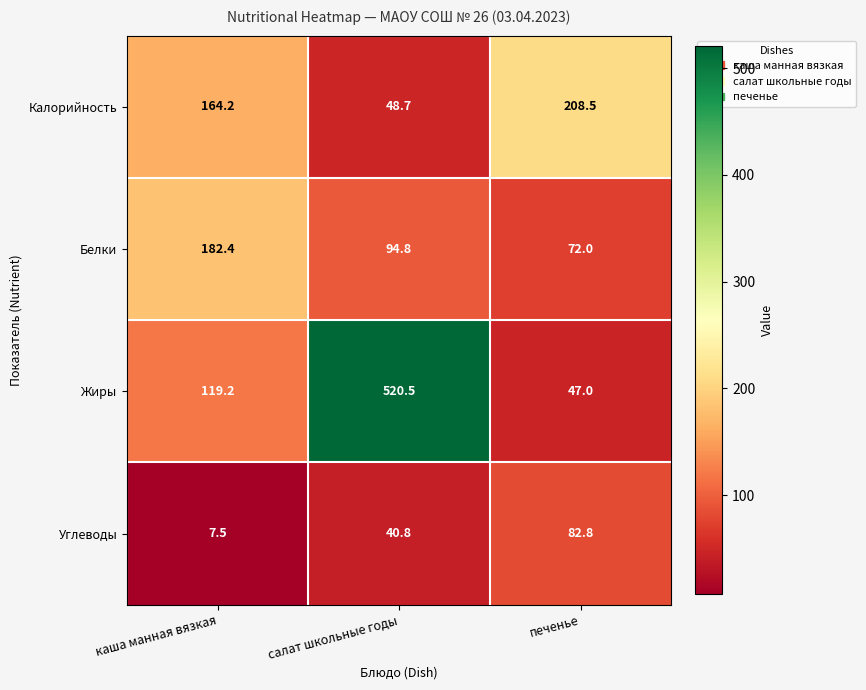

Between каша манная вязкая and салат школьные годы, which series saw the biggest shift?

Жиры